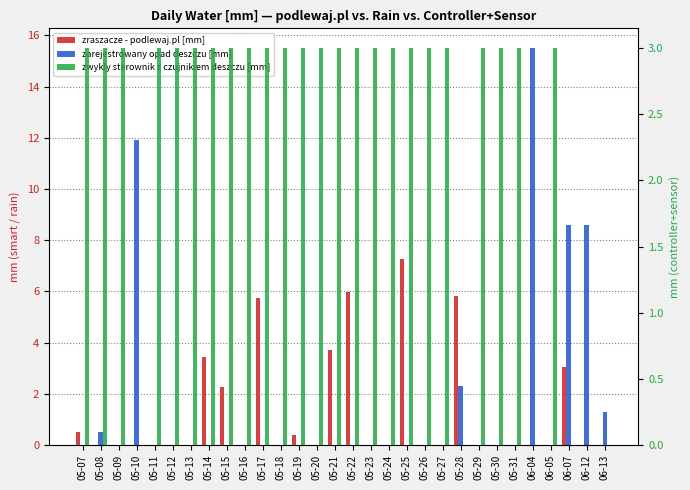

What is the average value of the zwykly sterownik z czujnikiem deszczu [mm] series?

2.4